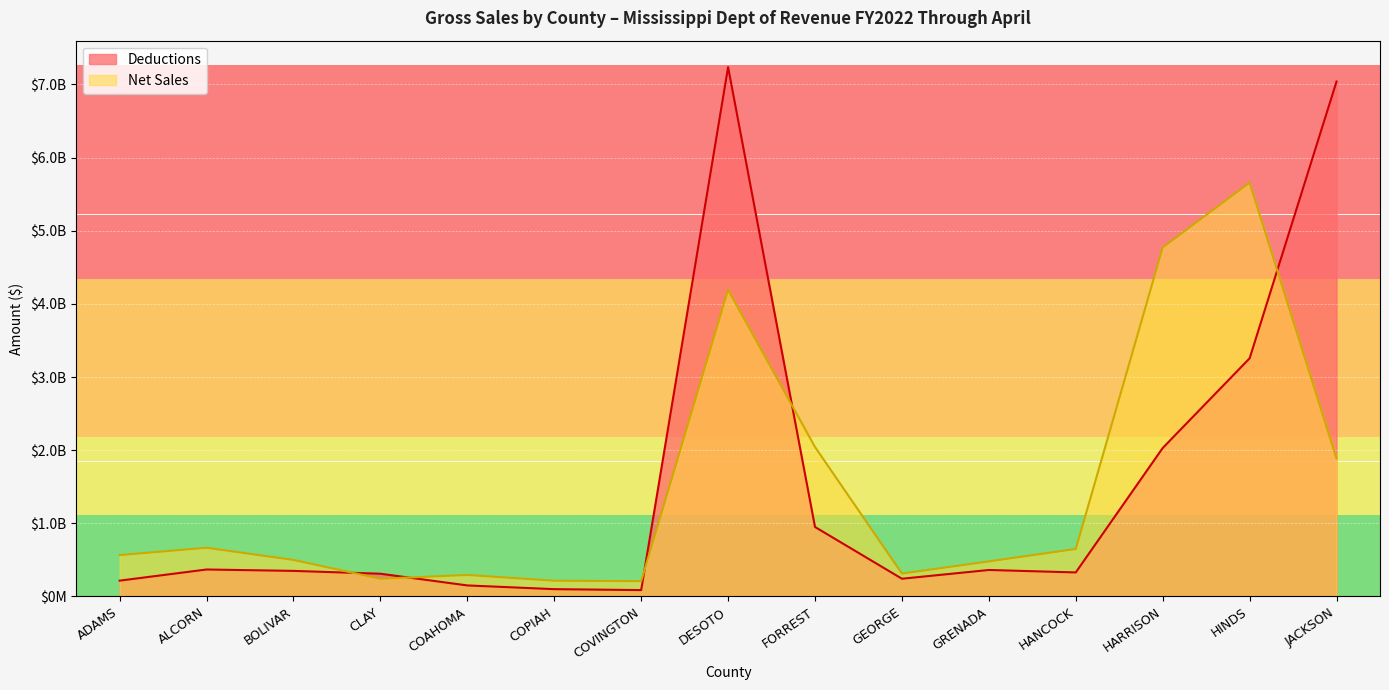

What is the value of the Deductions point at the 8th from the left?

7237422822